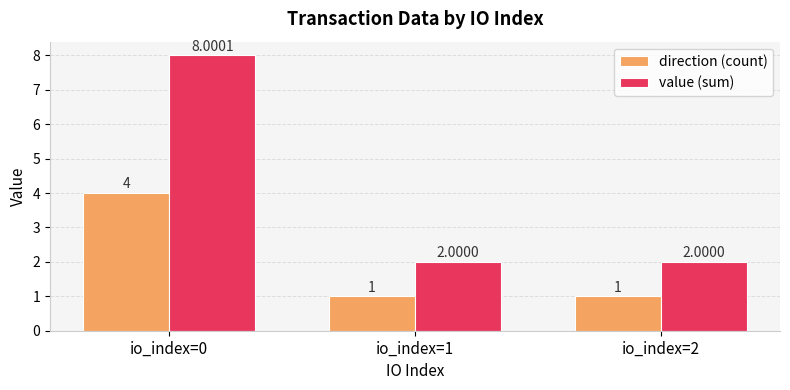

What are all the series names shown in the legend?

direction (count), value (sum)